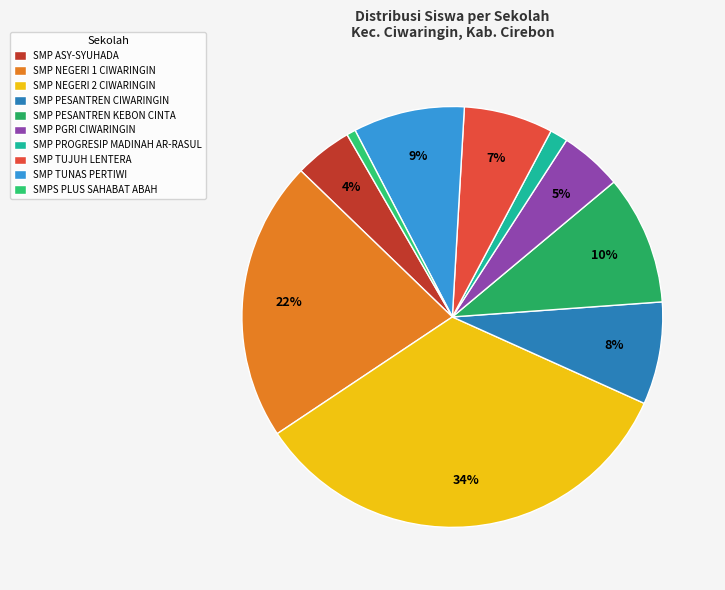

True or false: SMP NEGERI 2 CIWARINGIN accounts for 24% of the total.

False